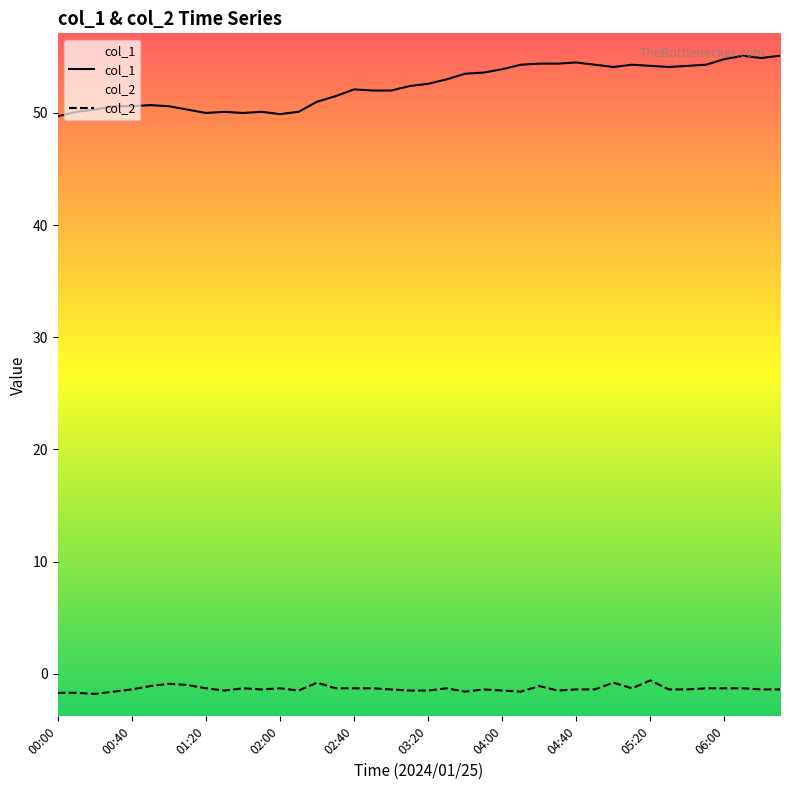

How many data points are above 52?

22